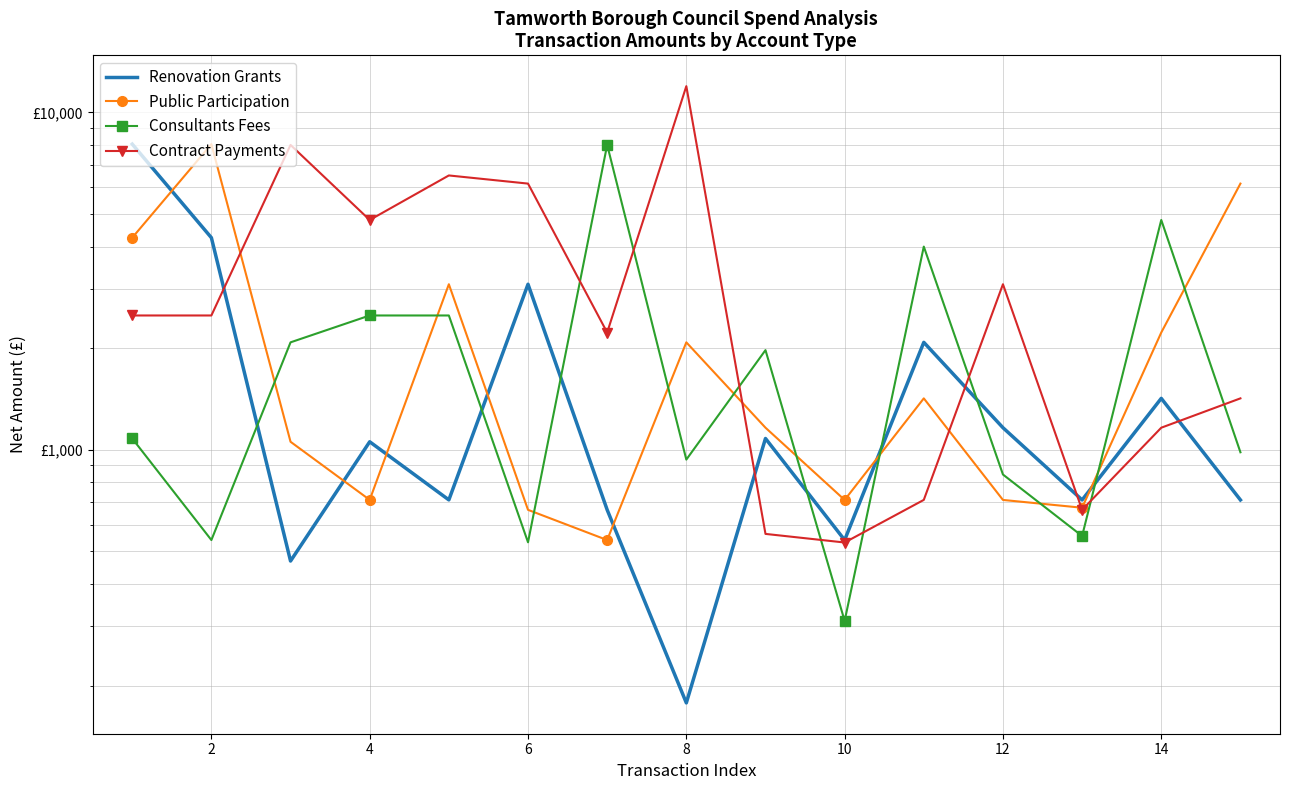

At how many categories does at least one series exceed 8455?

1